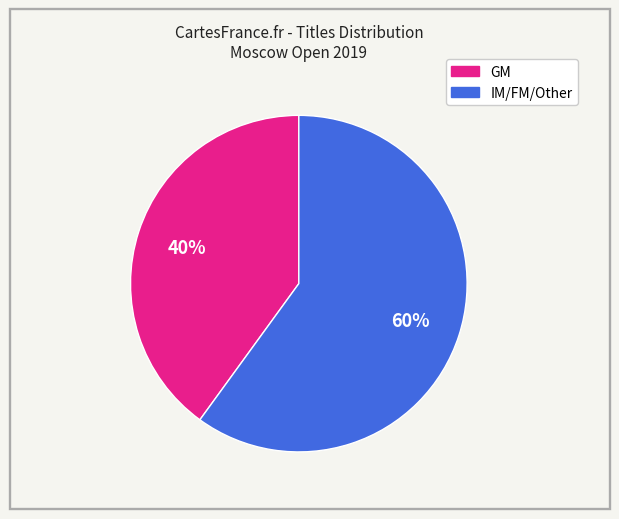

How many segments does this pie chart have?

2